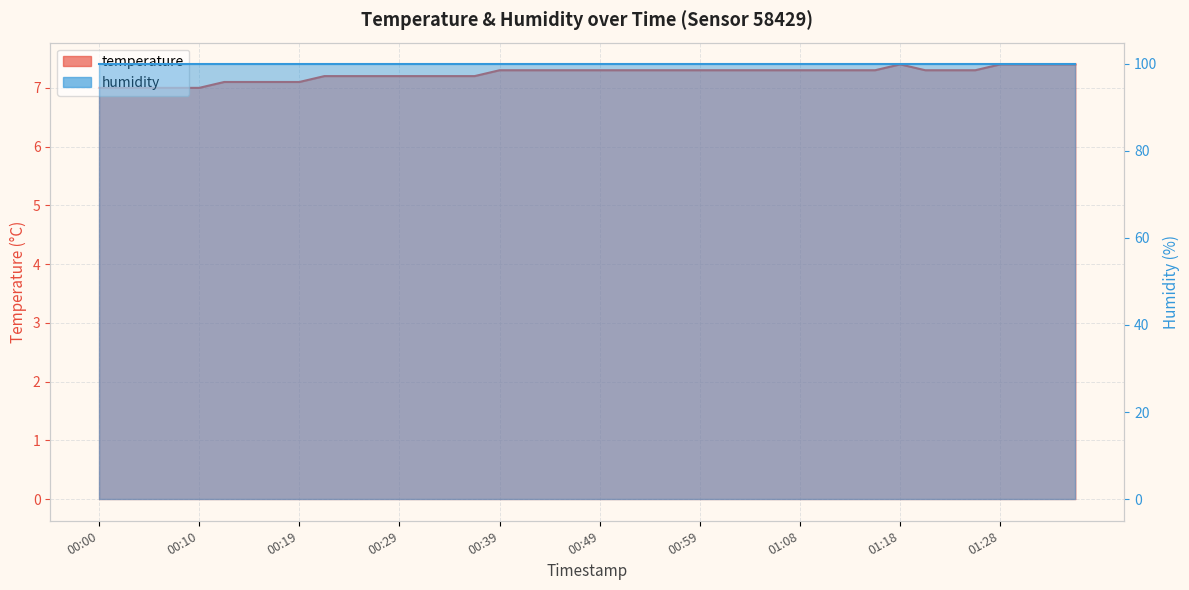

Where is the first local maximum?

01:18